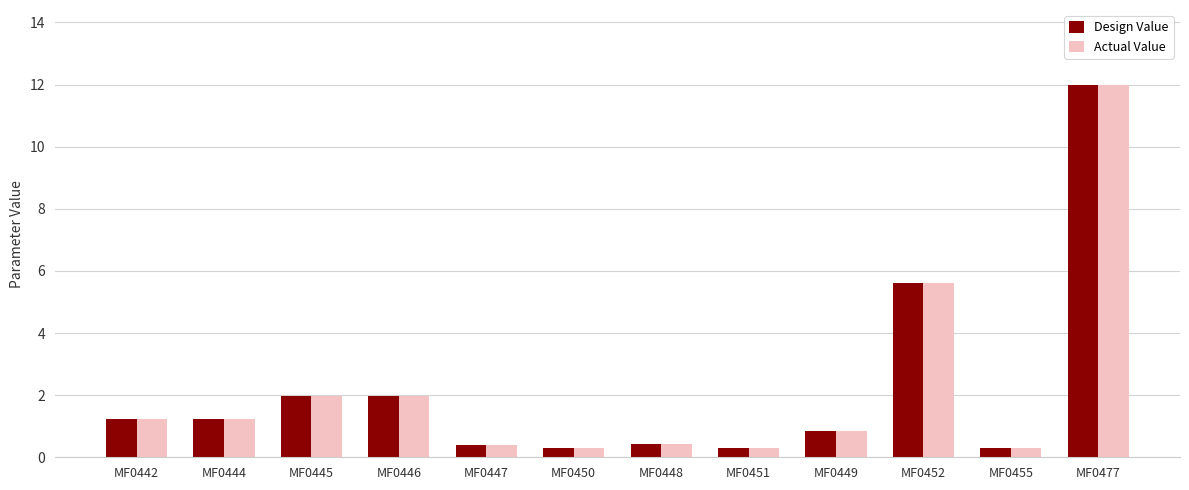

What is the total value across all series at MF0477?

24.0